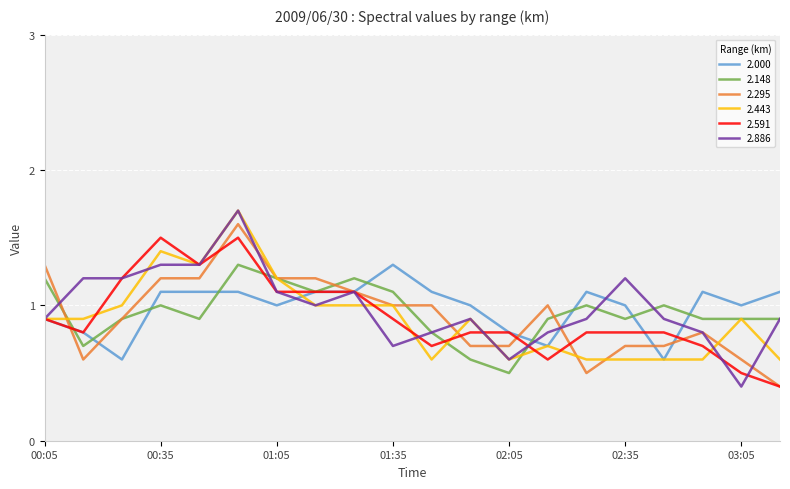

What is the smallest value displayed?

0.4